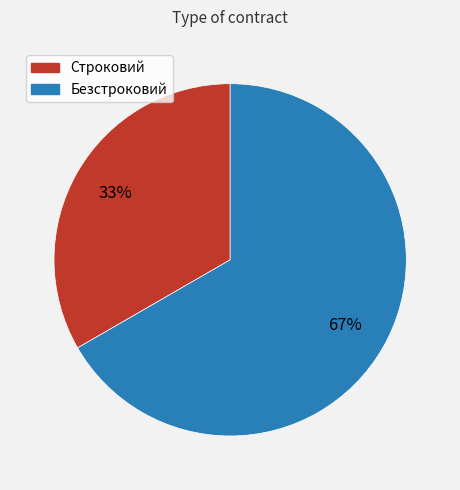

Approximately how many times larger is the value at Безстроковий compared to Строковий?

2.0